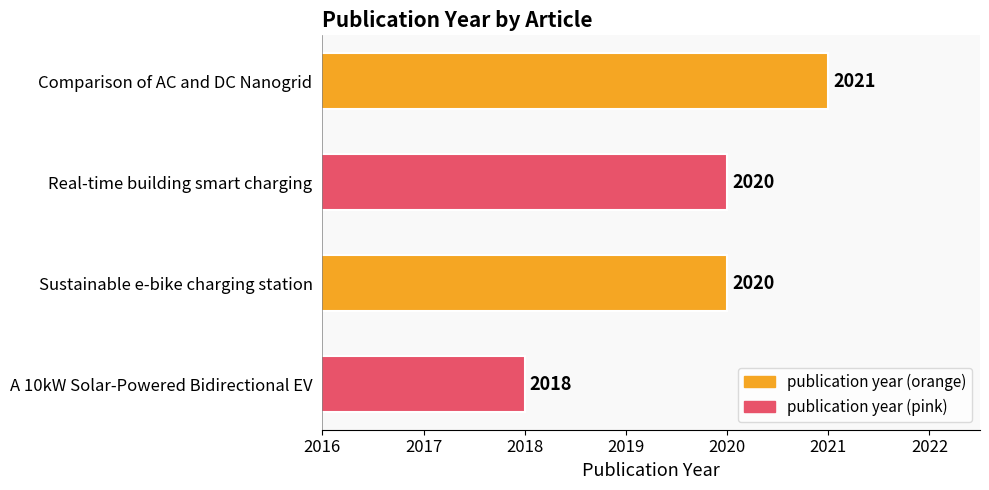

Does the chart contain any negative values?

No